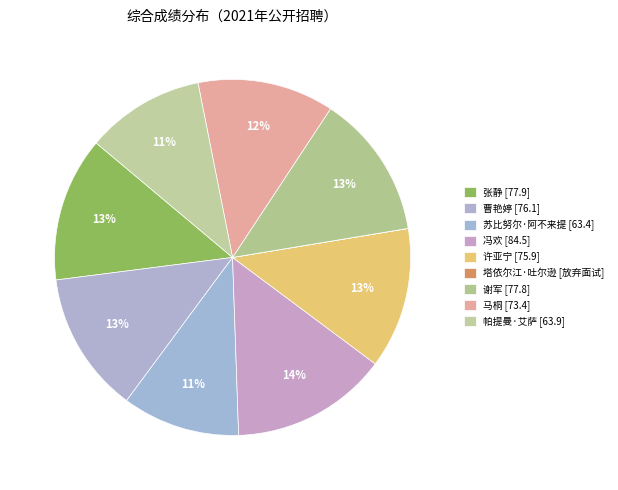

Count the number of slices in the pie.

9